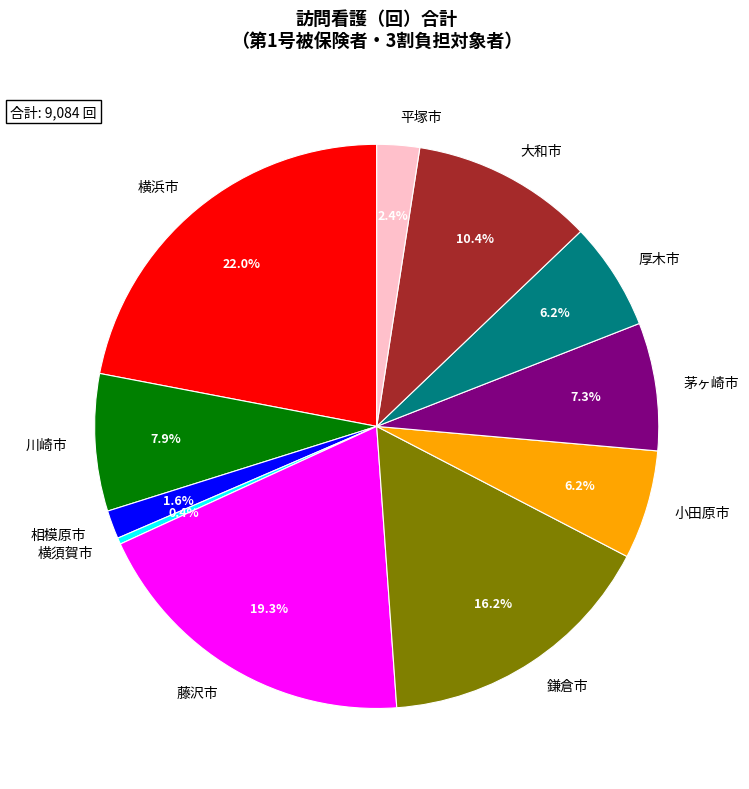

What percentage do 藤沢市 and 茅ヶ崎市 together represent?

26.6%